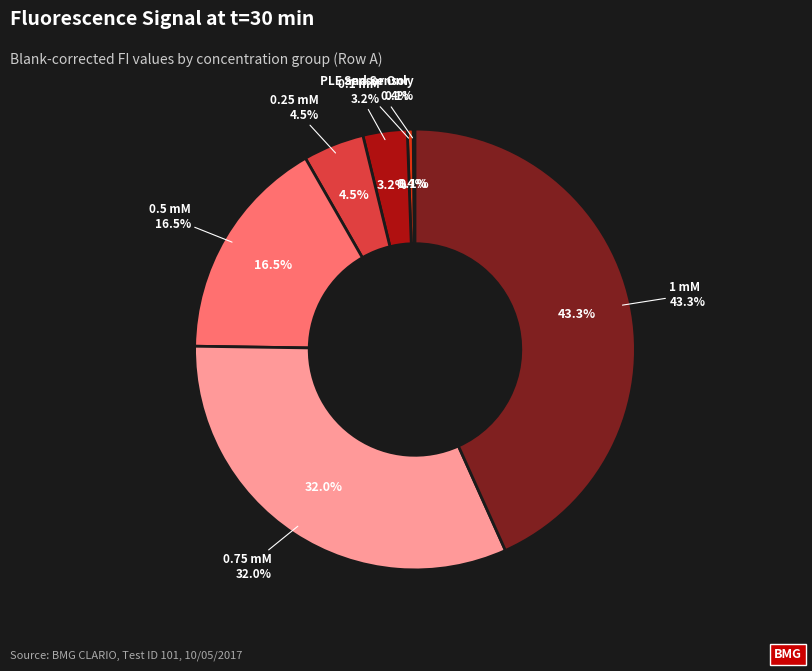

Which category has the smallest portion of the pie?

Sensor Only